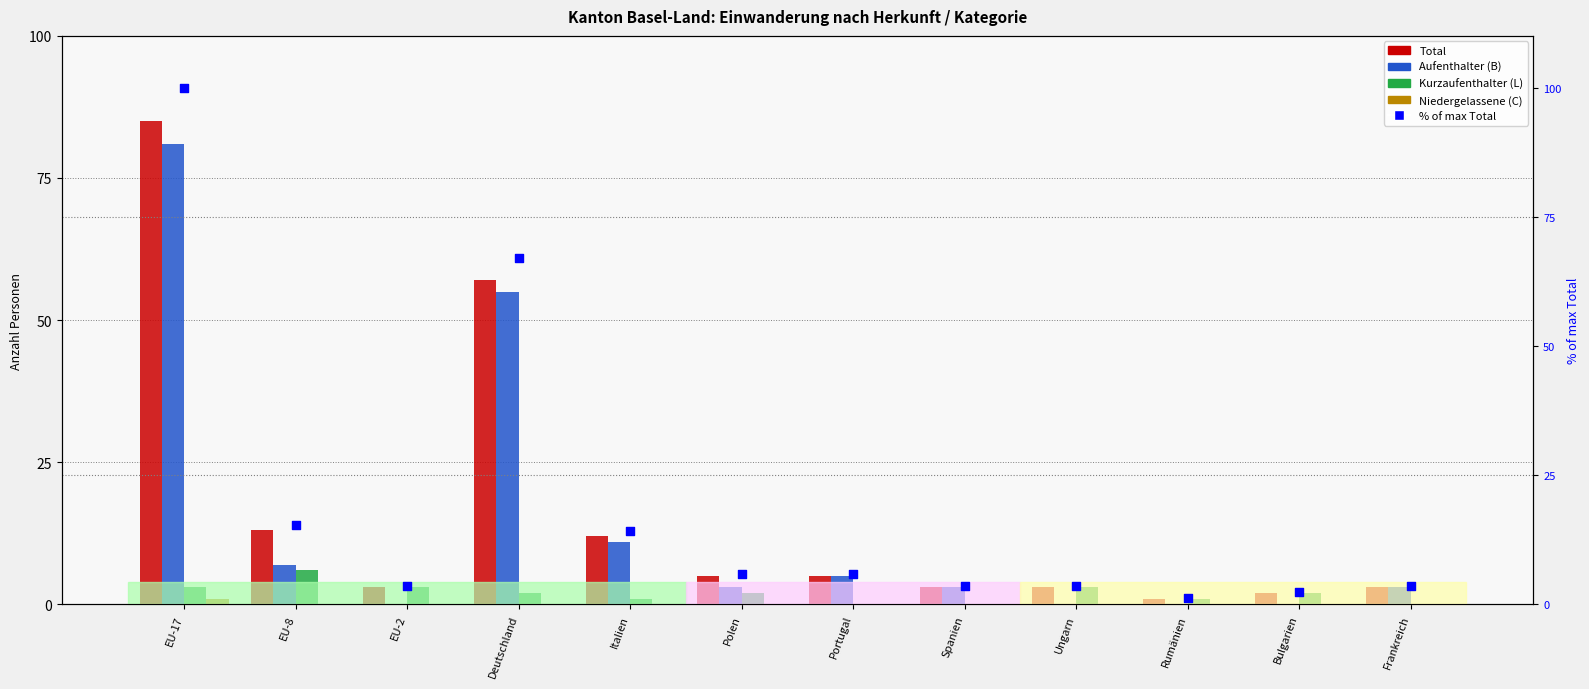

What is the total value across all series at Polen?

15.9